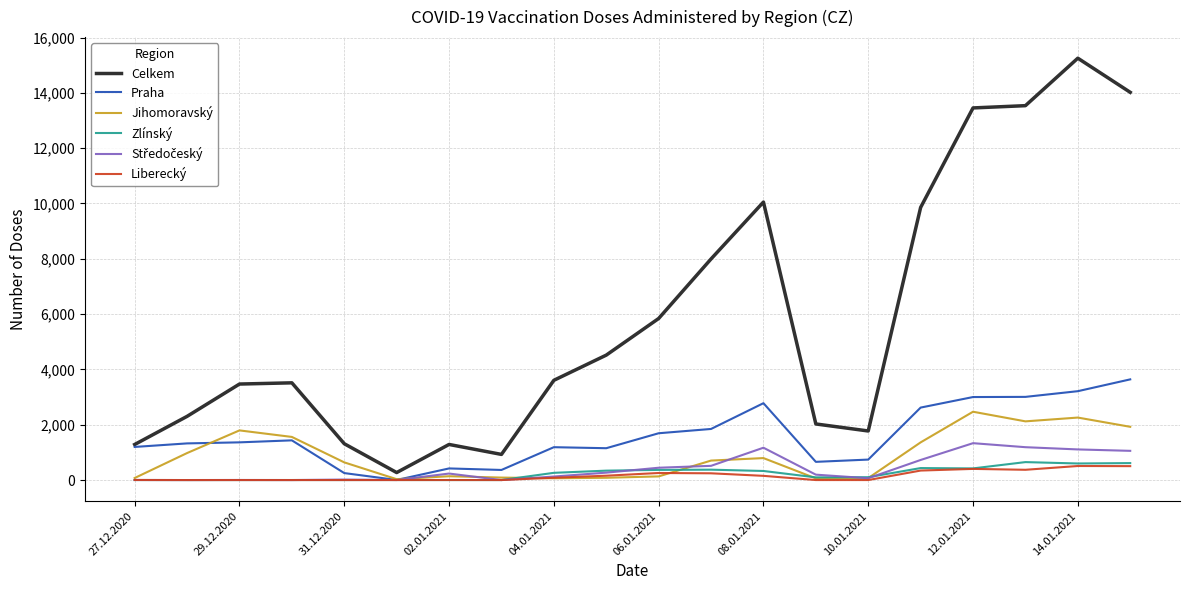

Which series has the largest total across all categories?

Celkem